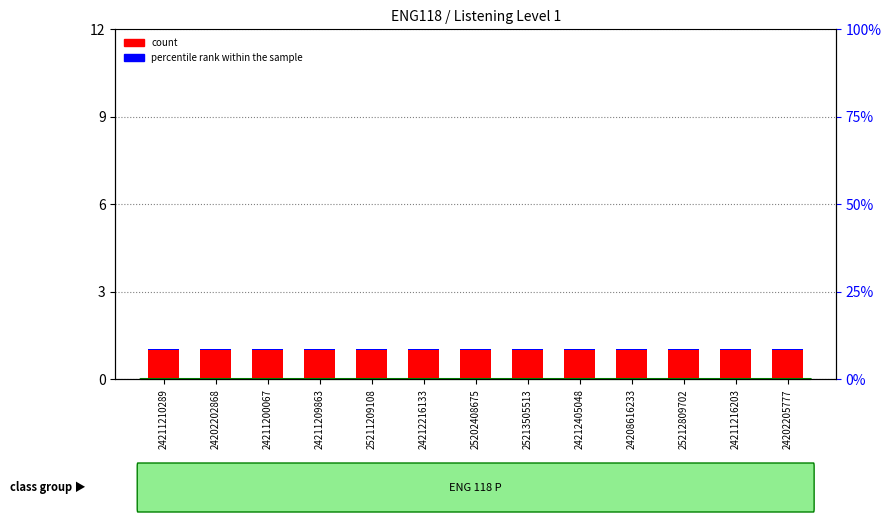

Rank the categories by count value from lowest to highest.

24211210289, 24202202868, 24211200067, 24211209863, 25211209108, 24212216133, 25202408675, 25213505513, 24212405048, 24208616233, 25212809702, 24211216203, 24202205777